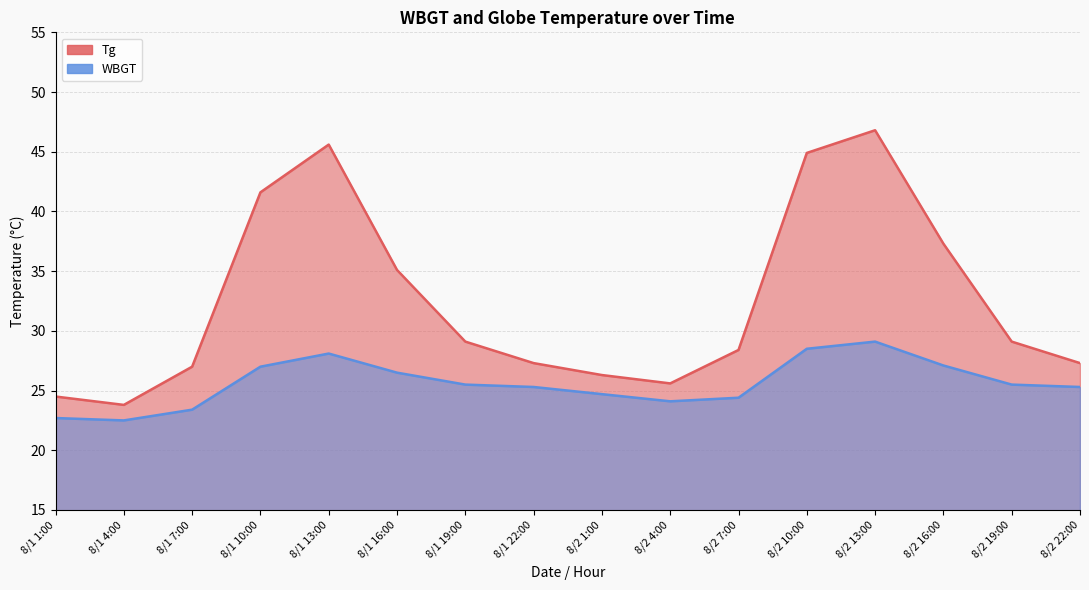

What is the sum of the Tg values at 8/2 10:00 and 8/1 4:00?

68.7